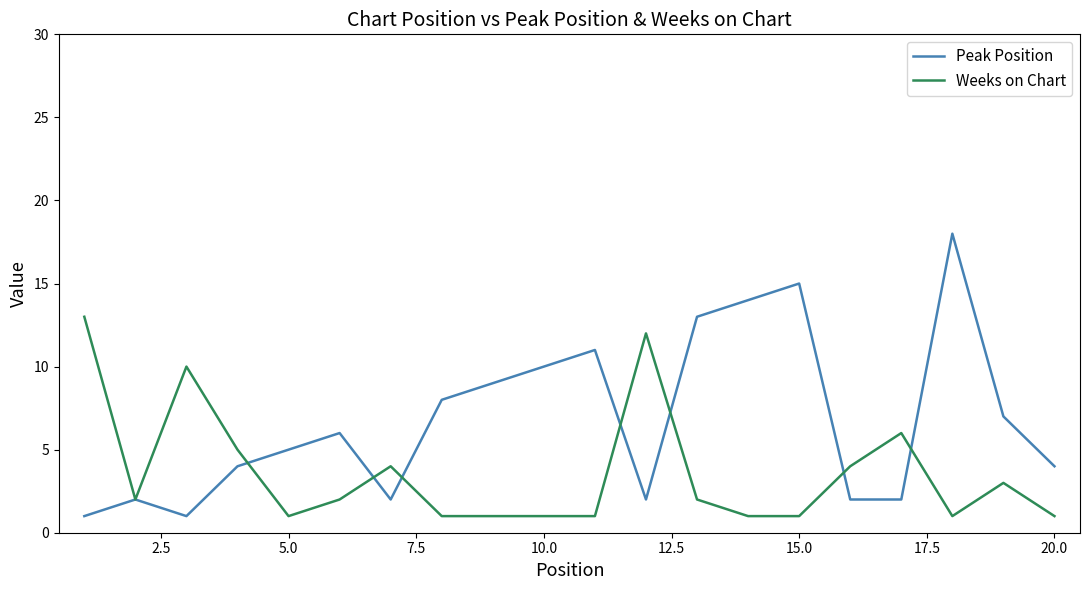

Which series has the largest range (max minus min)?

Peak Position